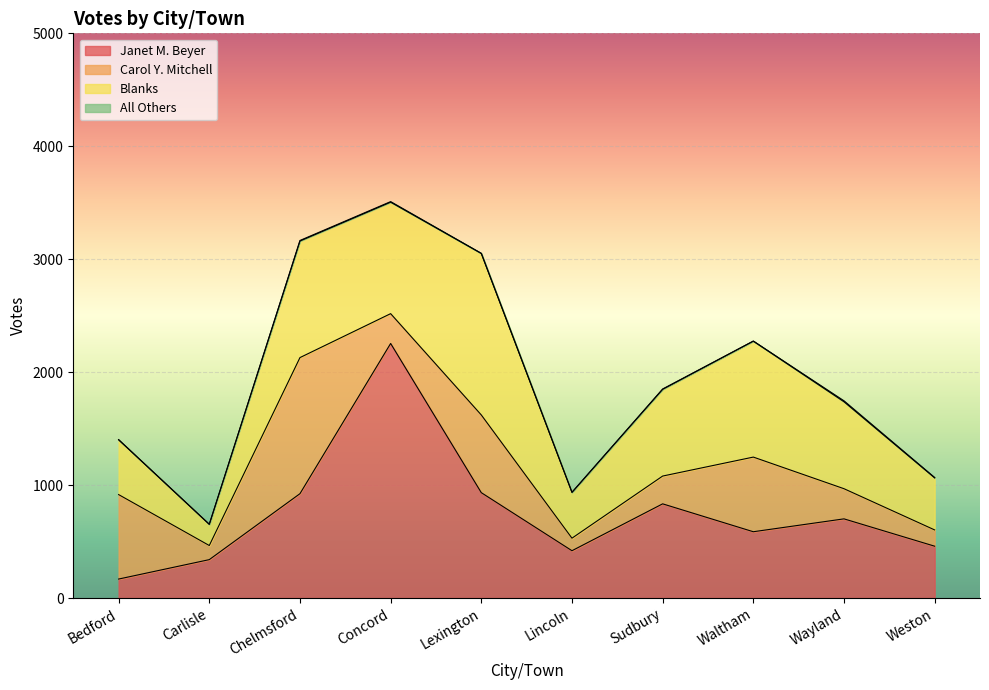

True or false: Carol Y. Mitchell has a value of 147 at Concord.

False